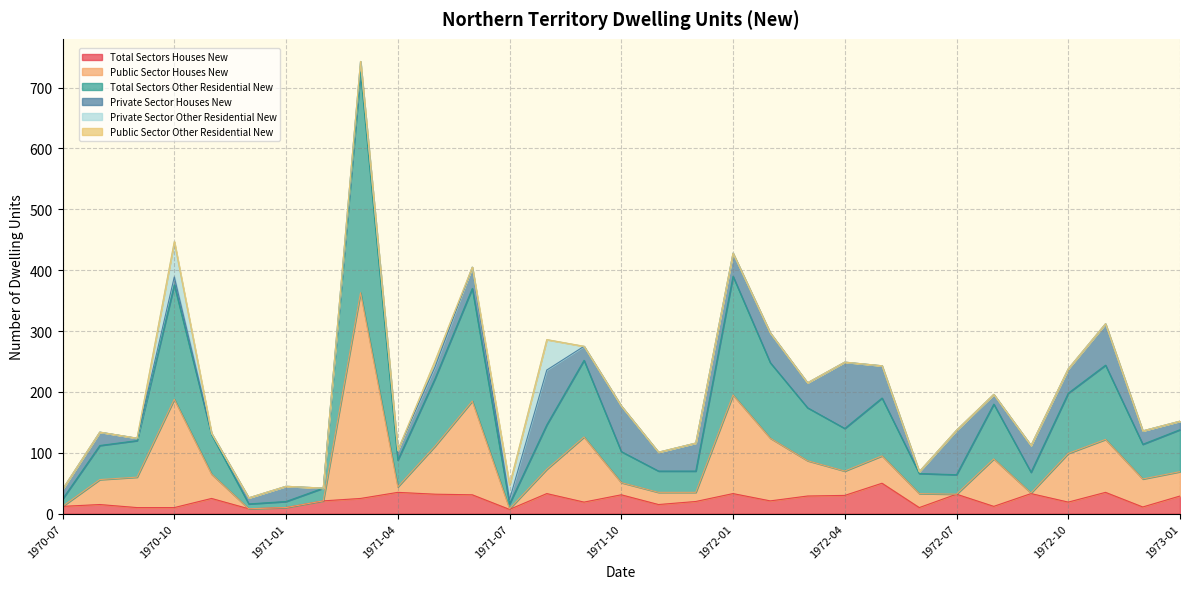

The Total Sectors Other Residential New series shows 432 at 1971-09. True or false?

False